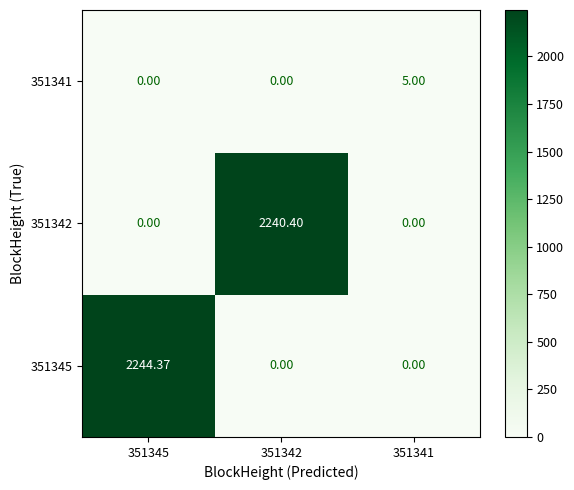

Reading left to right, transcribe all the data shown in this chart.

351345: 351345=2244.4	351342=0.0	351341=0.0
351342: 351345=0.0	351342=2240.4	351341=0.0
351341: 351345=0.0	351342=0.0	351341=5.0